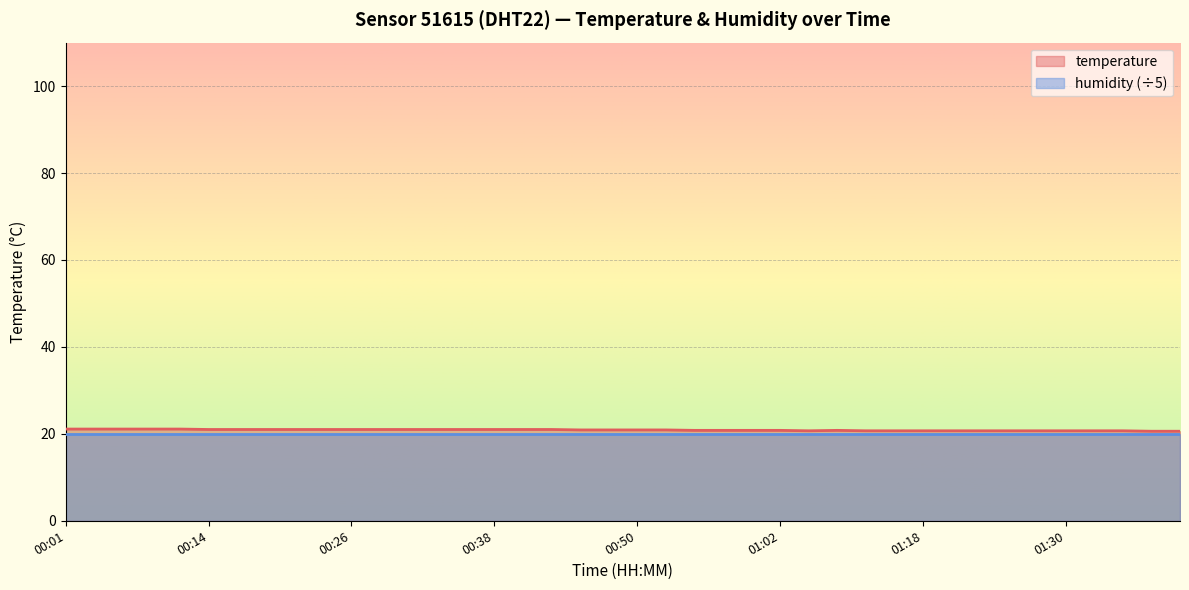

What is the difference between the second highest and minimum values?

0.5